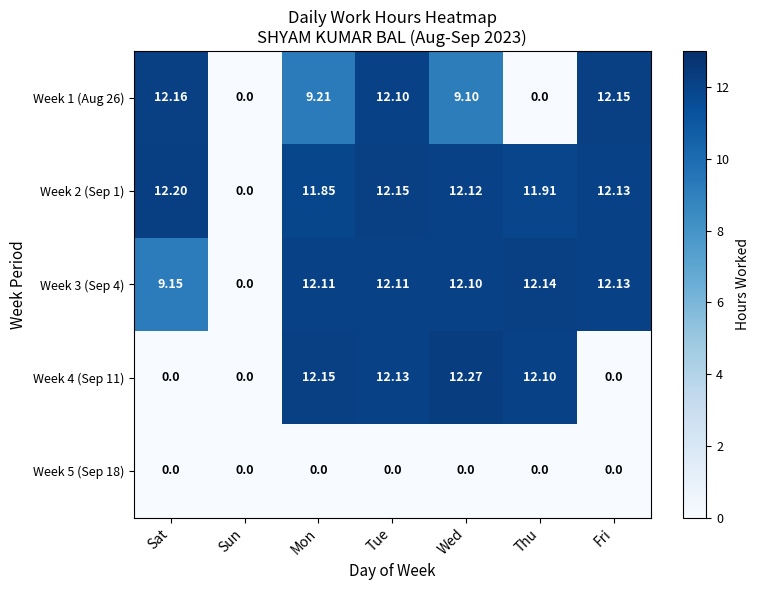

Where is Week 2 (Sep 1) nearest to the value 6?

Mon